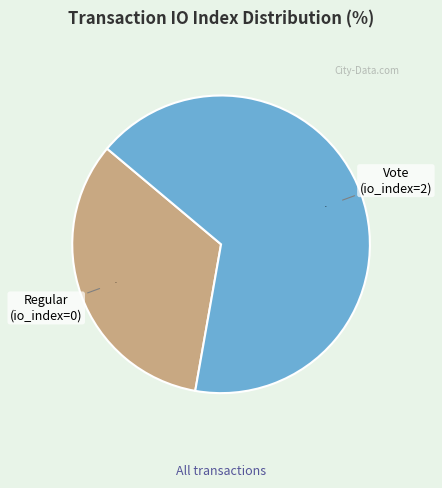

To the nearest percent, what is the combined percentage of Regular and Vote?

100%